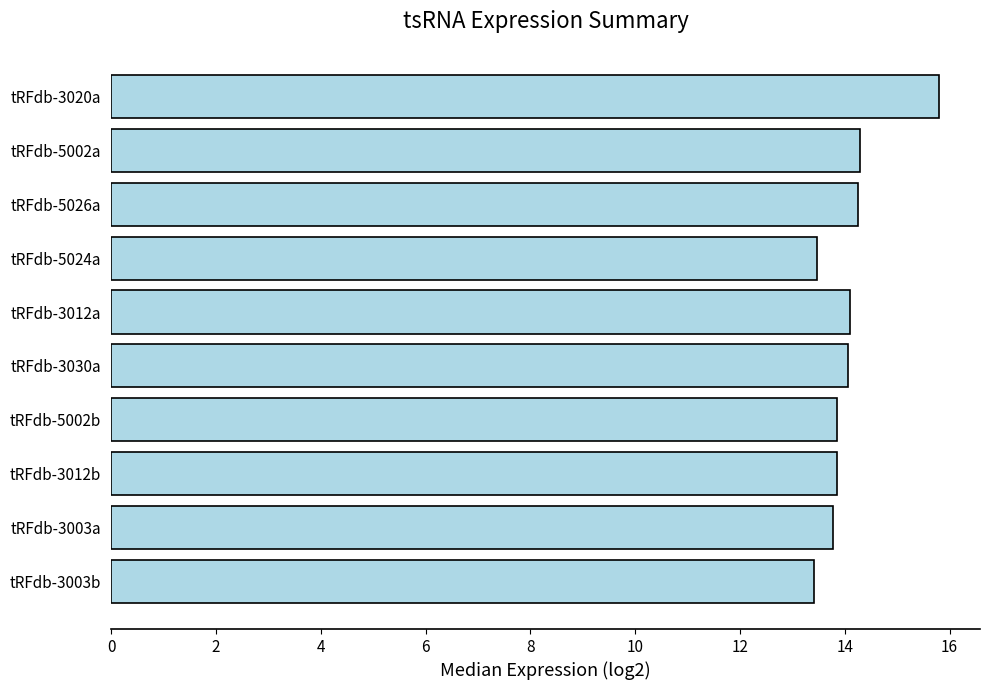

What is the greatest value displayed?

15.8